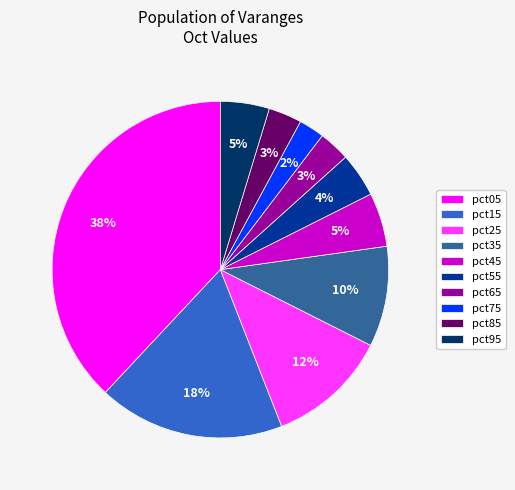

Is there any slice that represents more than half of the pie?

No